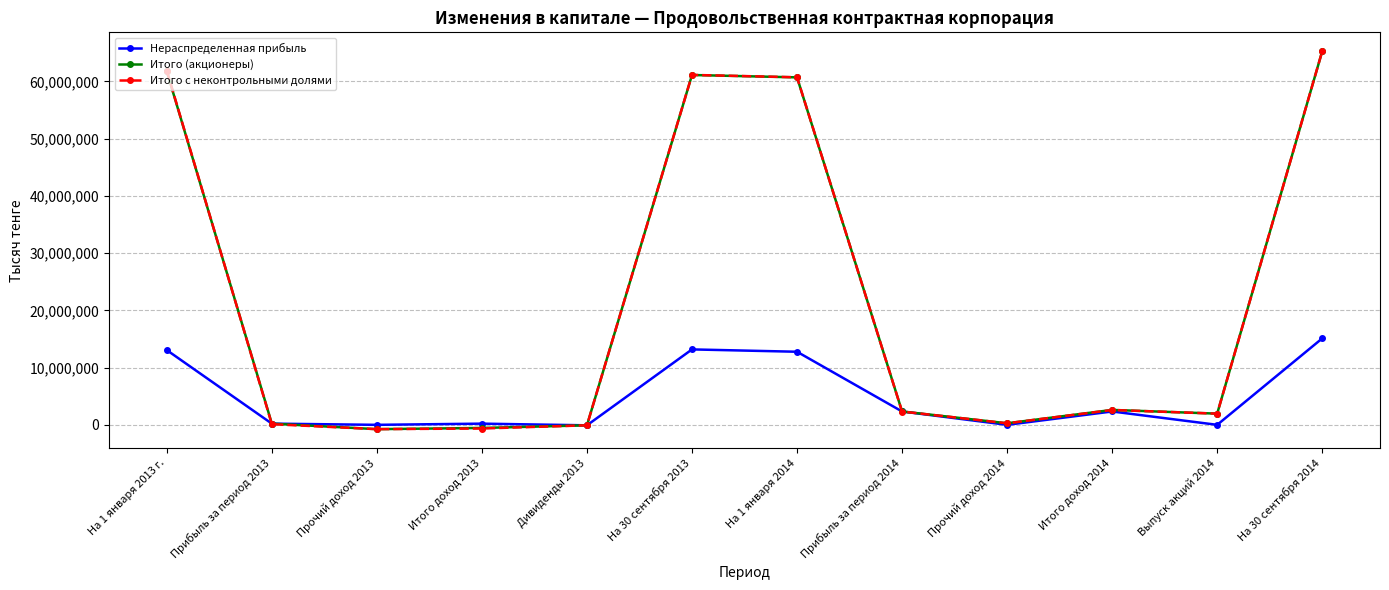

Where is Итого с неконтрольными долями nearest to the value 32249286?

На 1 января 2014